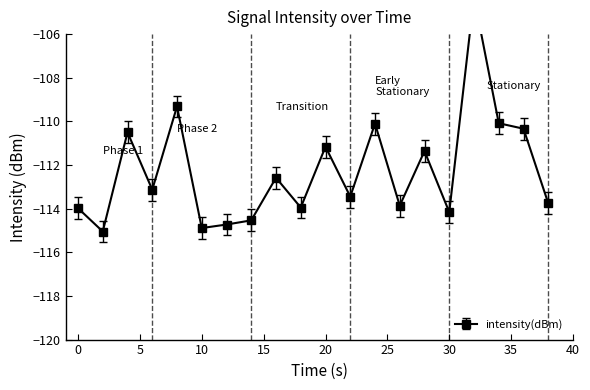

What is the value of the 19th point from the left?

-110.3